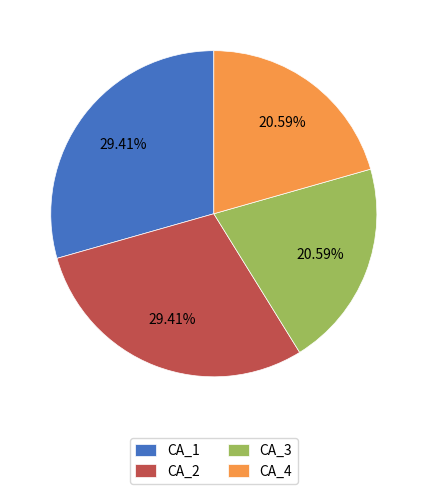

Is CA_4 the majority of the pie?

No